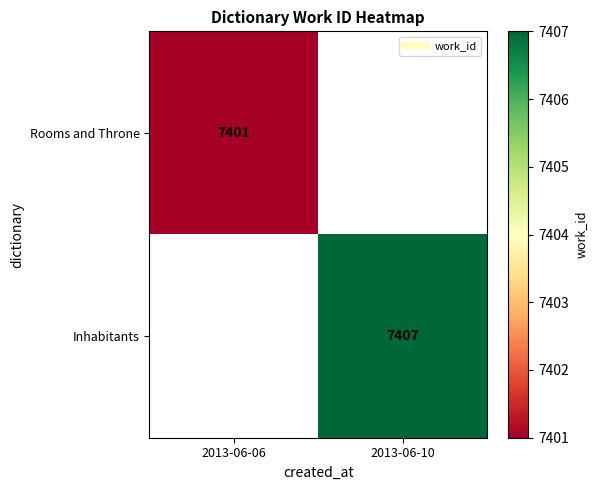

Count the Rooms and Throne values in the range 0 to 7401.

2